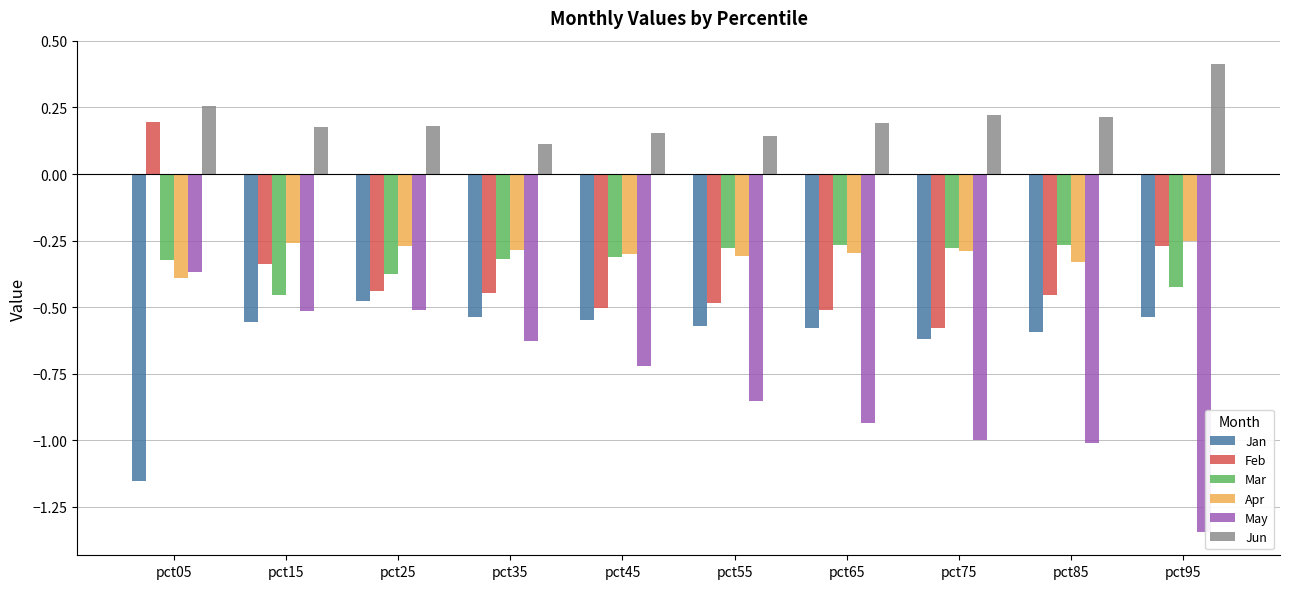

What is the maximum value shown in the chart?

0.4